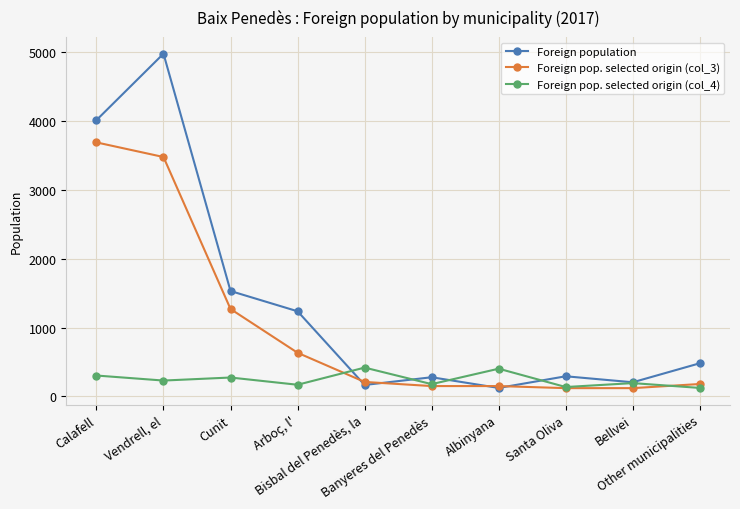

How many series are shown in this chart?

3